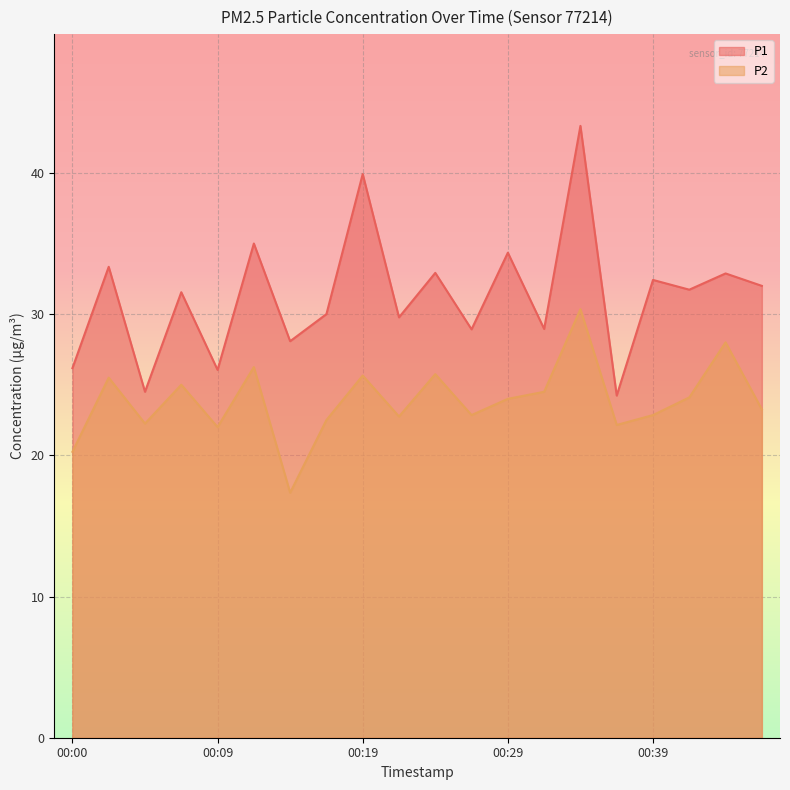

What are all the series names shown in the legend?

P1, P2